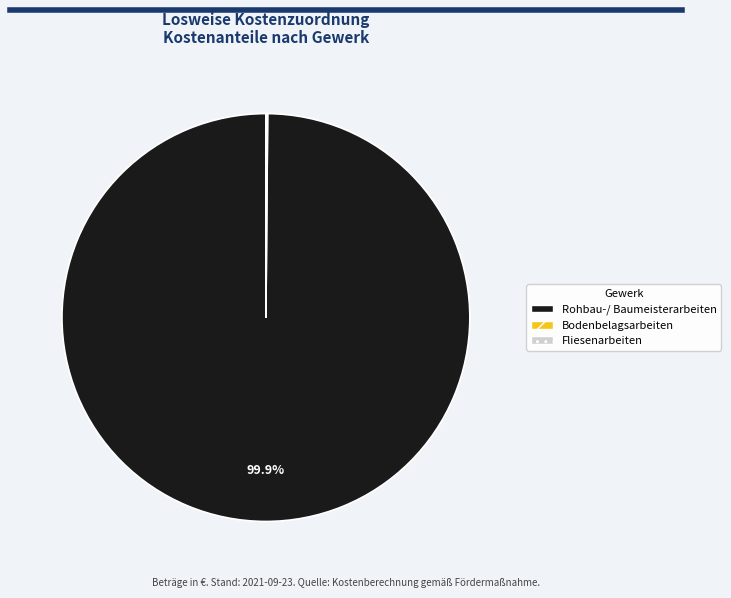

Which category has the biggest portion of the pie?

Rohbau-/ Baumeisterarbeiten